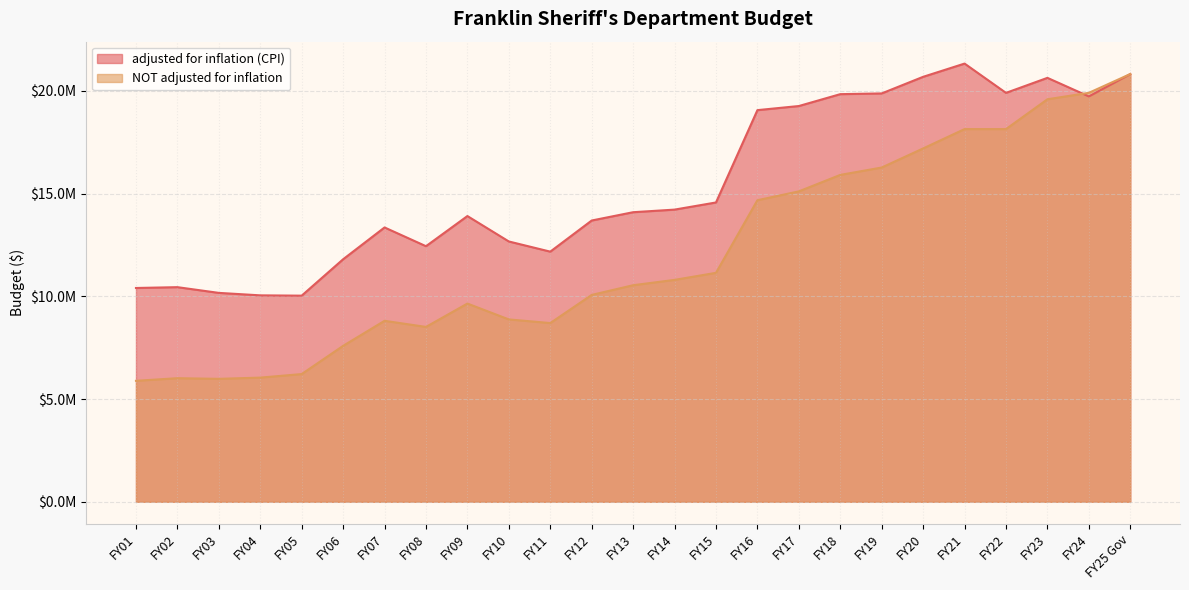

How many interior local valleys does the NOT adjusted for inflation series have?

3